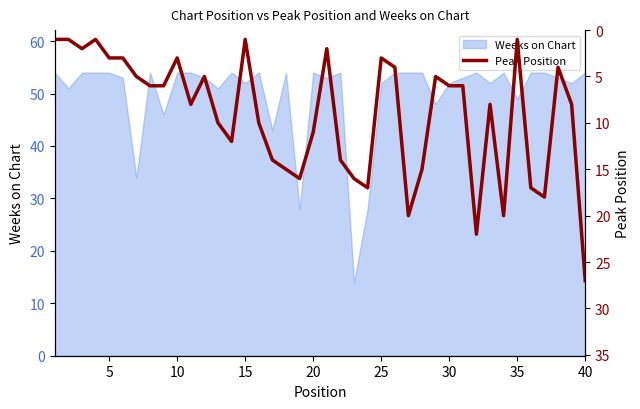

True or false: Weeks on Chart has a value of 49 at 35.

True